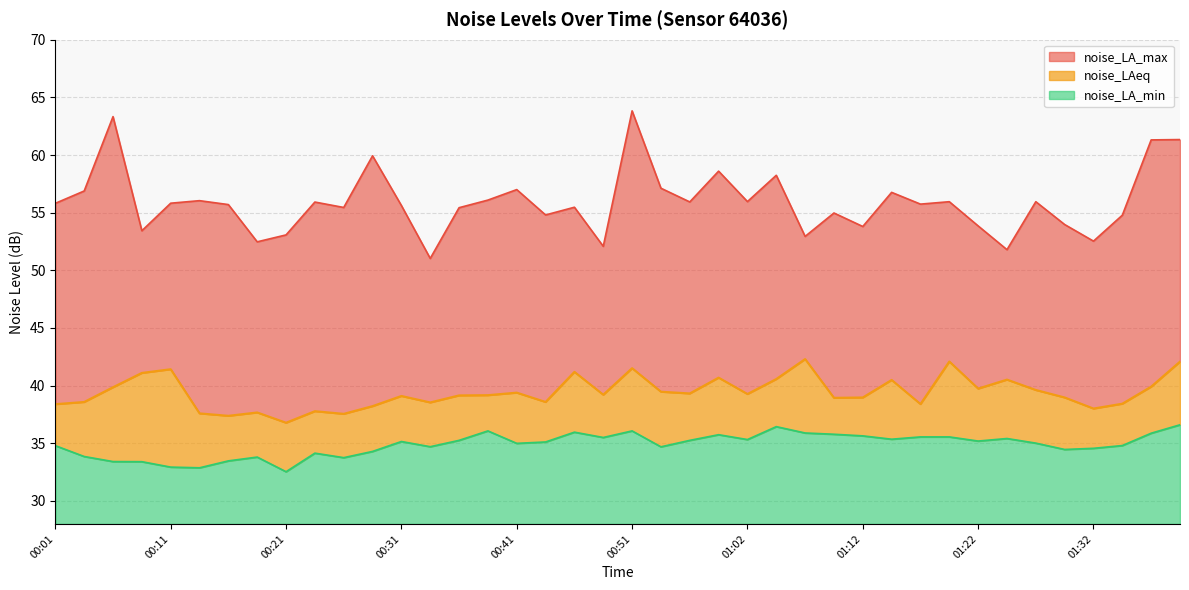

Which series changed the most between 01:14 and 01:30?

noise_LA_max